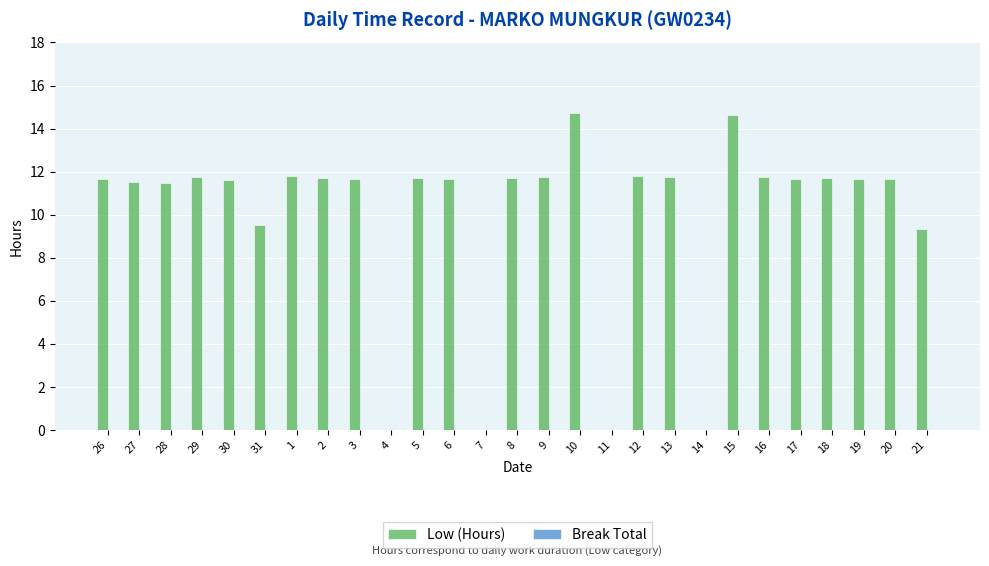

What is the sum of all values?

270.2